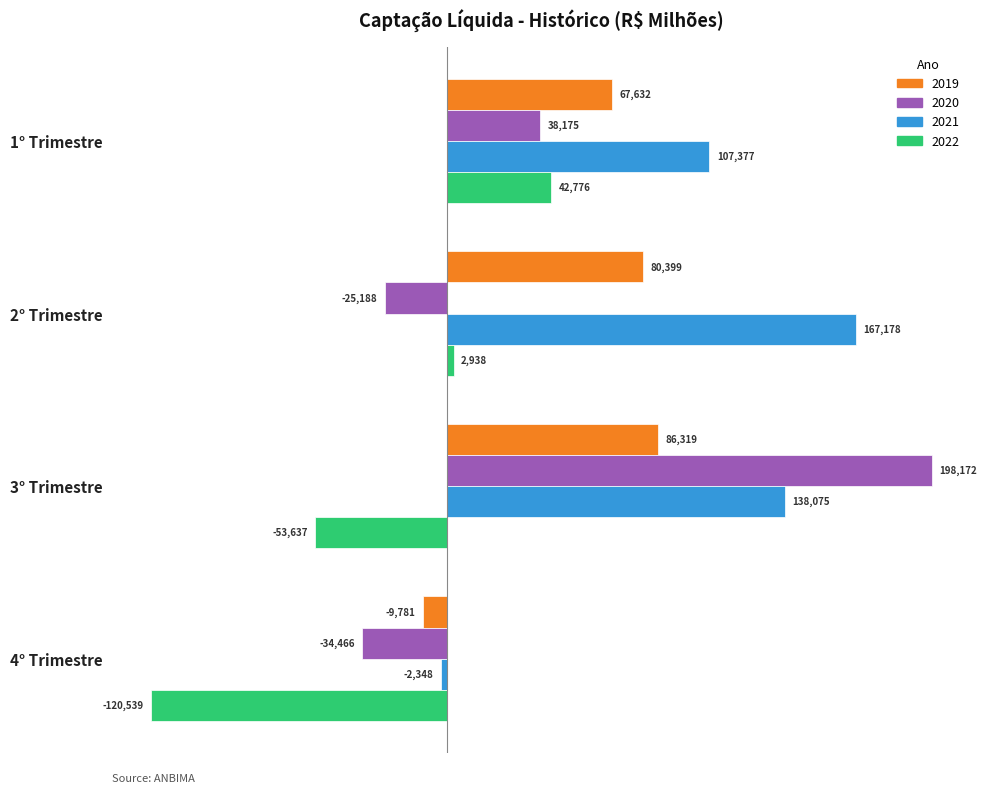

What is the average value of the 2020 series?

44173.2